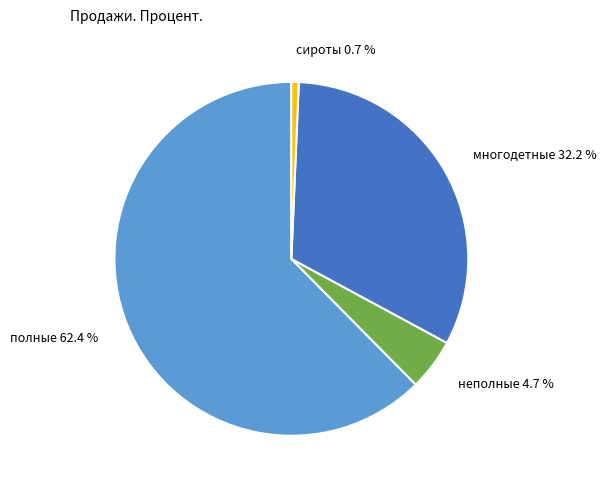

How many slices are in this pie chart?

4